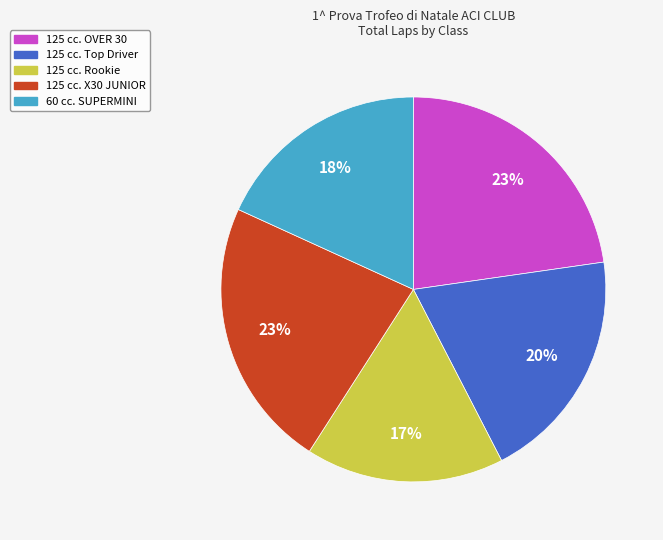

Which slice is the smallest?

125 cc. Rookie